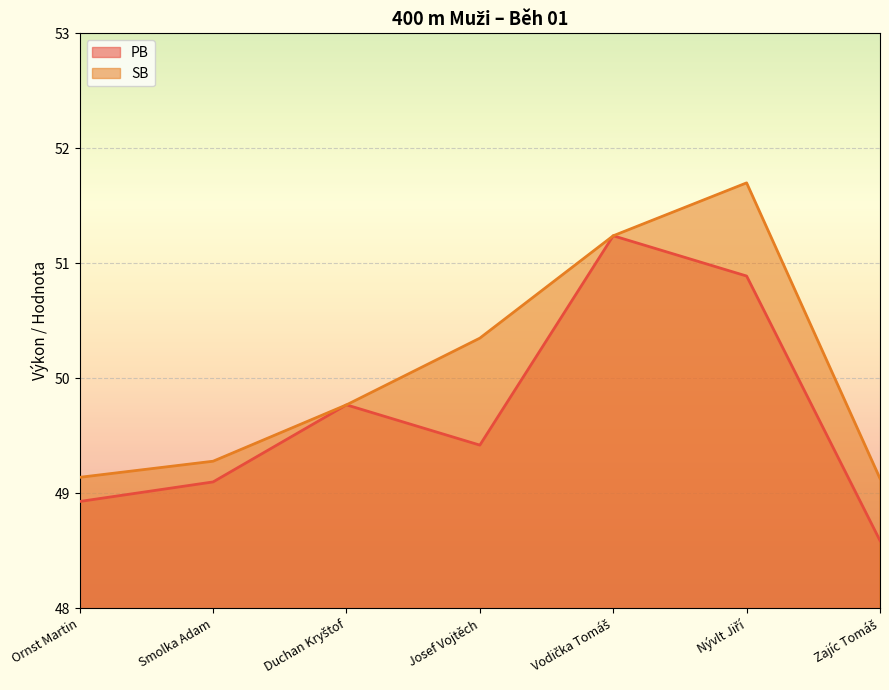

How many lines are shown in the chart?

2